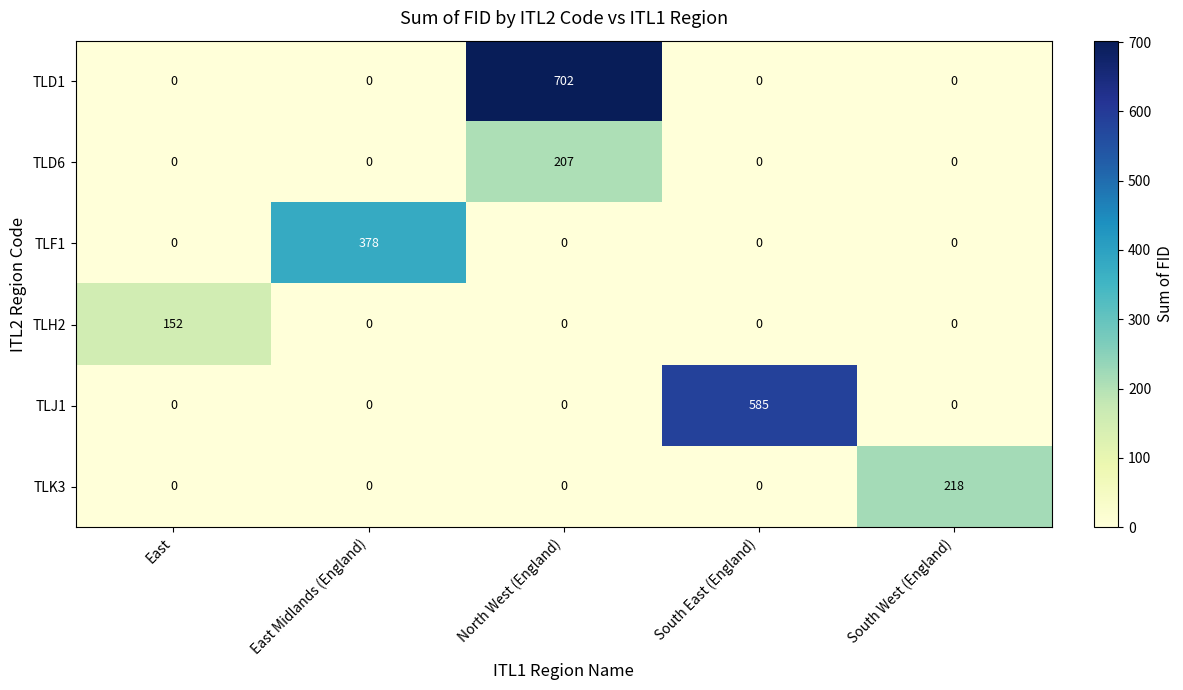

True or false: TLD6 has a value of 207 at North West (England).

True